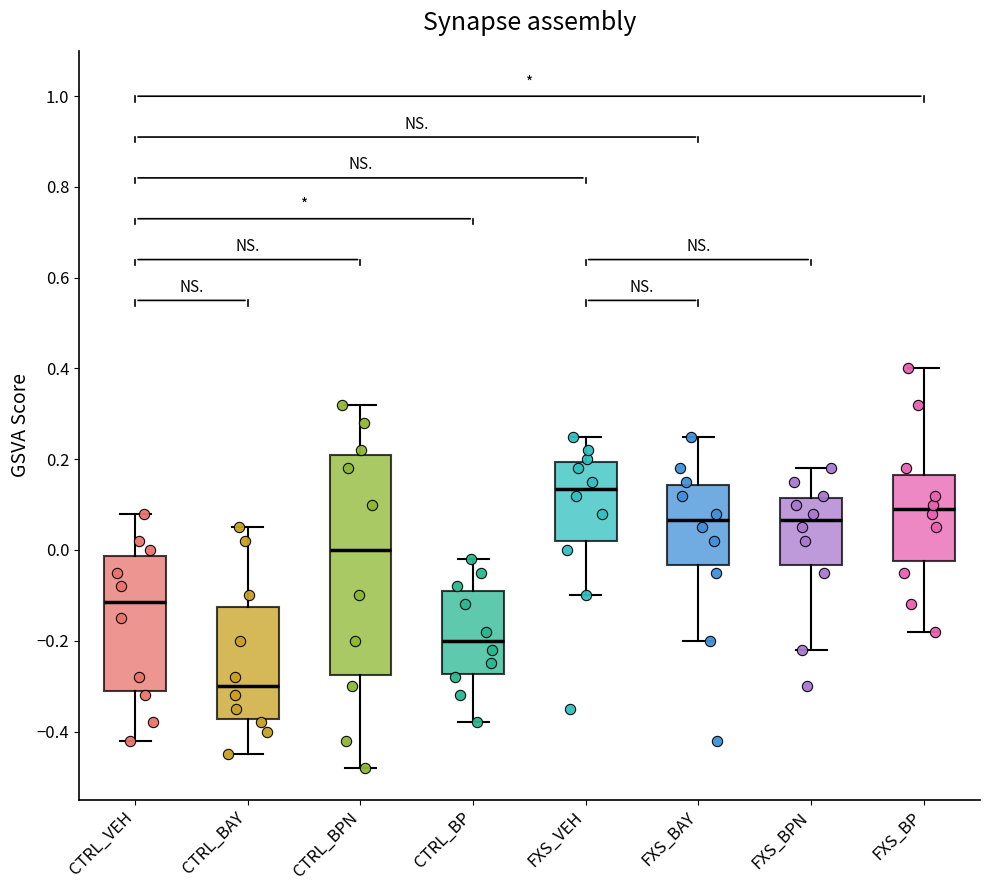

Comparing the boxes themselves (not the whiskers), which one is the tallest?

CTRL_BPN